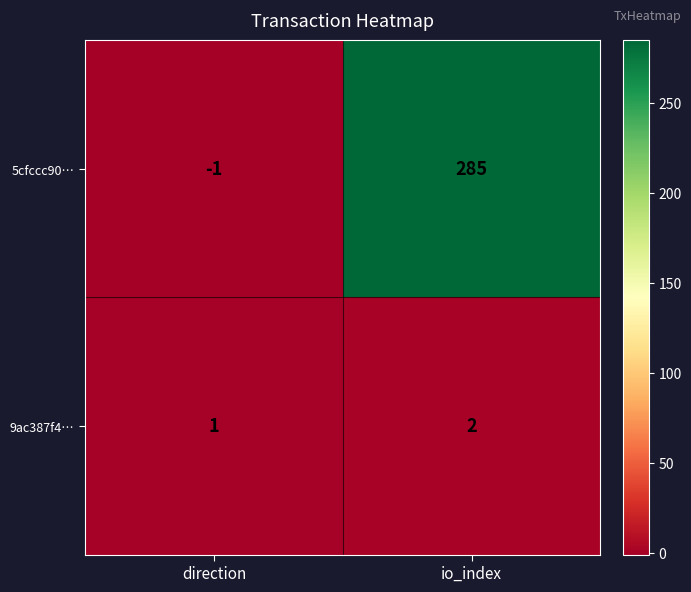

What is the spread (max minus min) of values at direction?

2